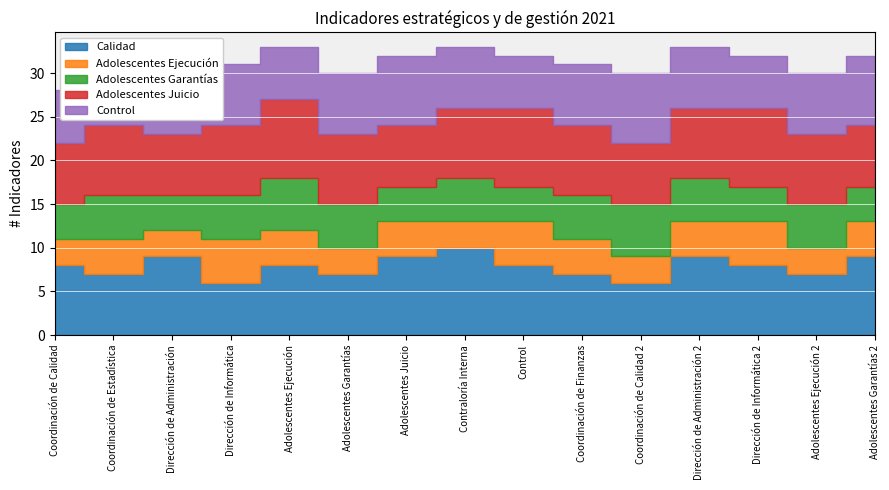

The value of Adolescentes Ejecución at Dirección de Administración is 3. True or false?

True